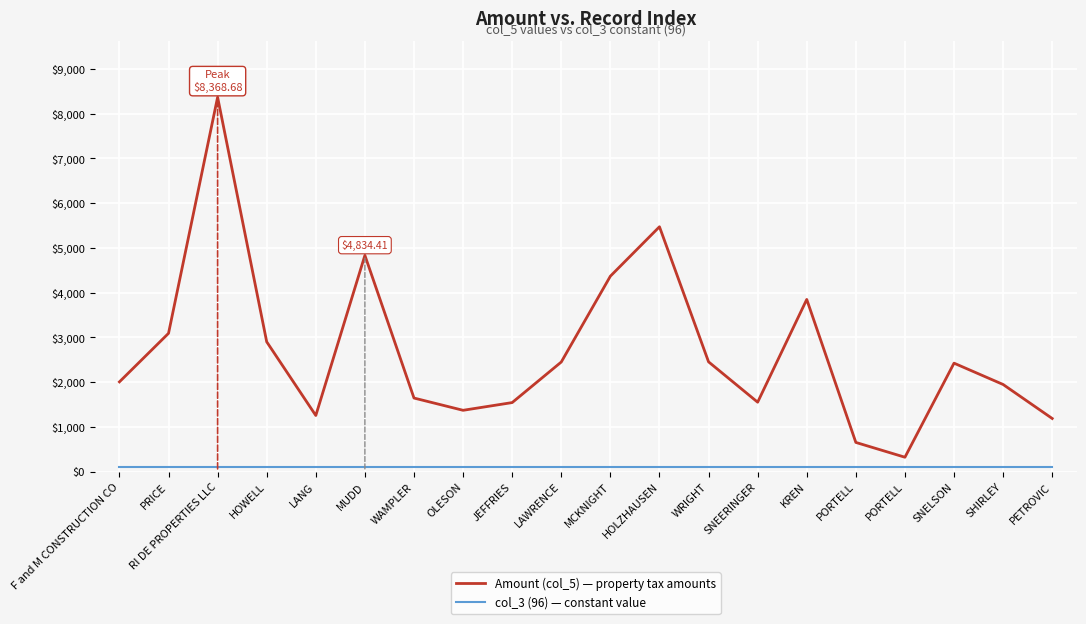

Which series has the widest spread of values?

Amount (col_5) — property tax amounts